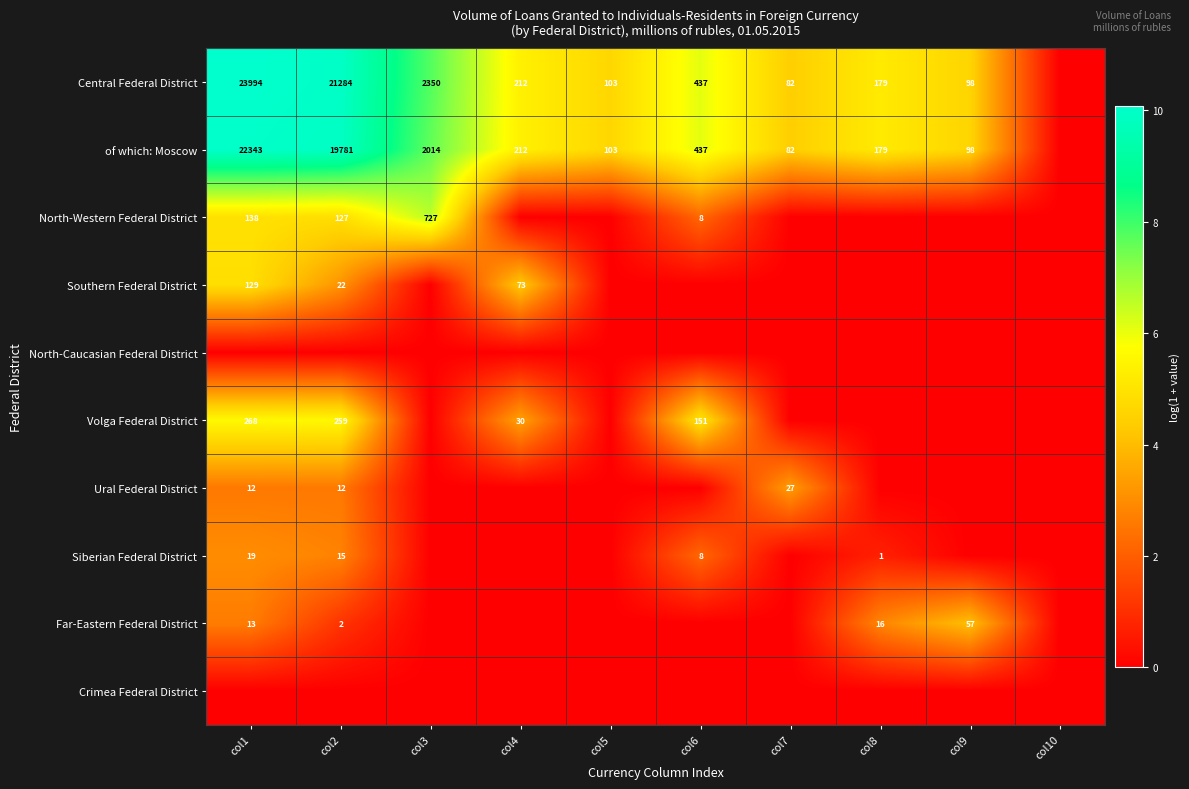

Which has a higher value, col10 or col1?

col1